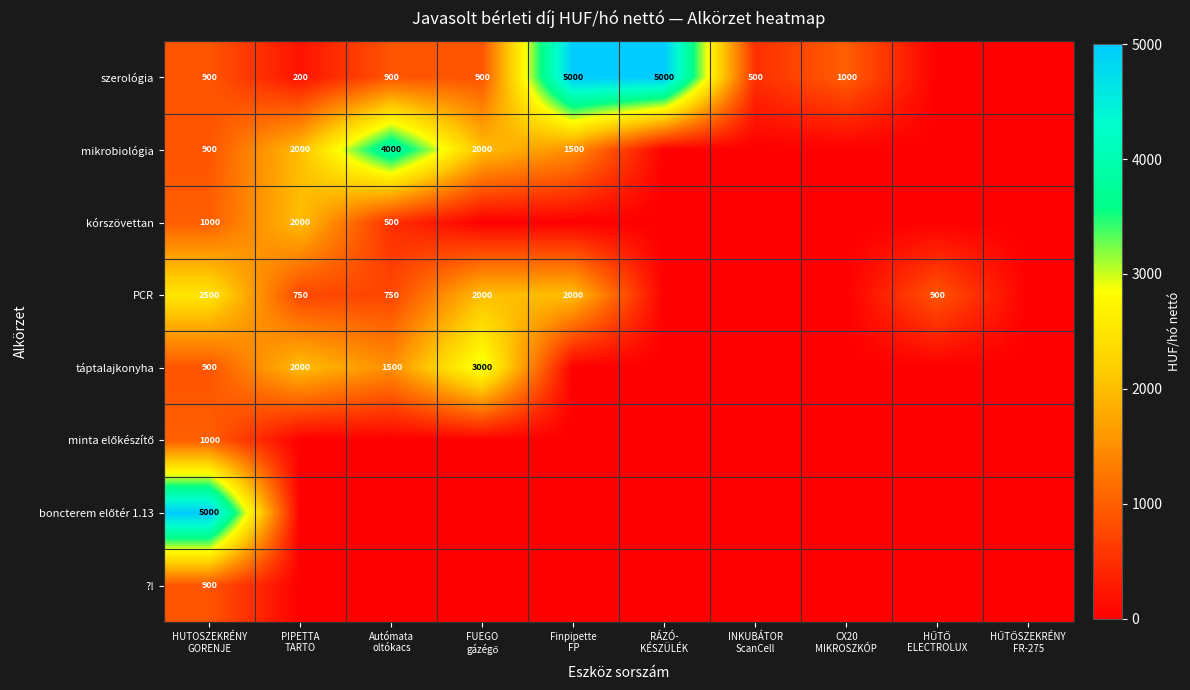

Where does the PCR series first go above 750?

HUTOSZEKRÉNY GORENJE